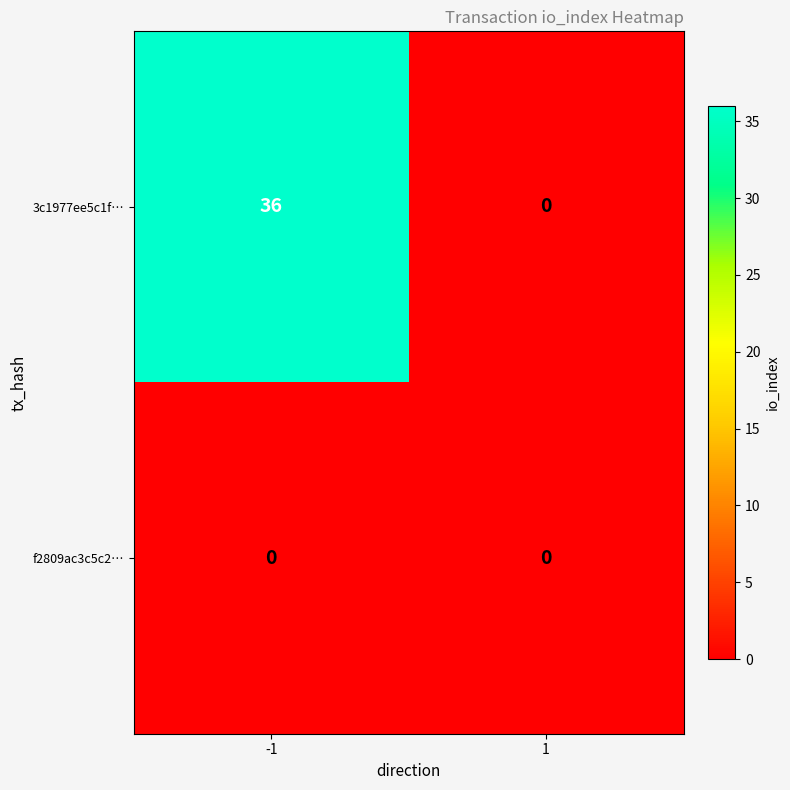

Which series has the widest spread of values?

3c1977ee5c1f…